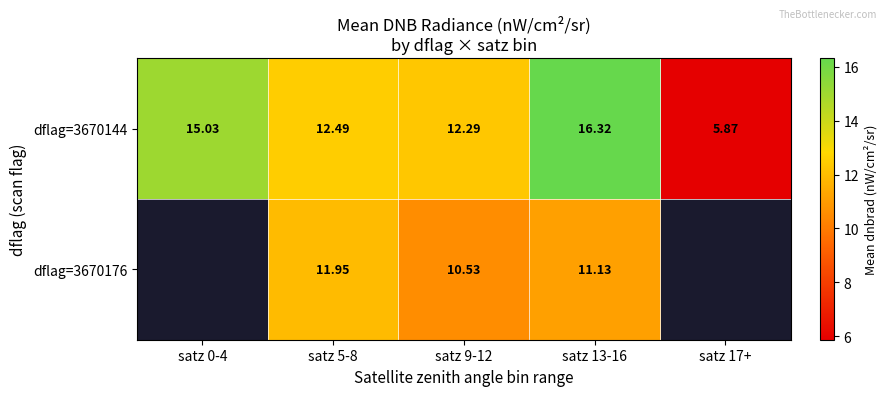

Between satz 0-4 and satz 17+, which series saw the biggest shift?

dflag=3670144